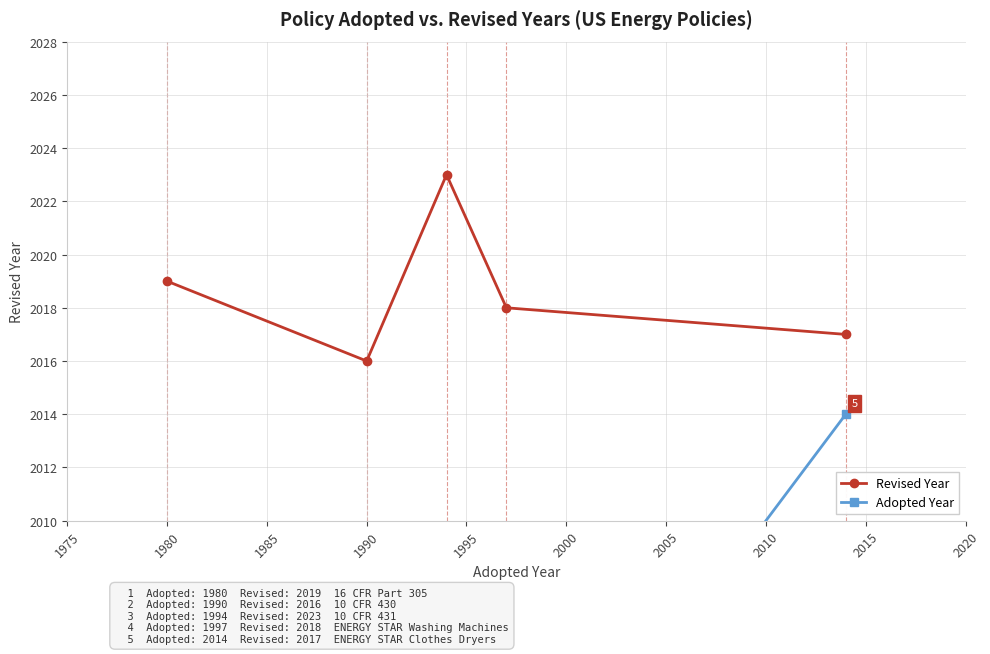

How many data points in Adopted Year are above 1994?

2